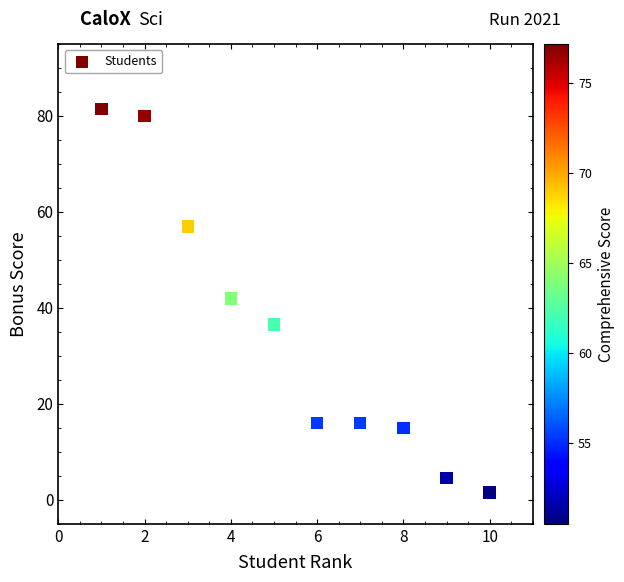

What is the range of X values (max minus min)?

9.0